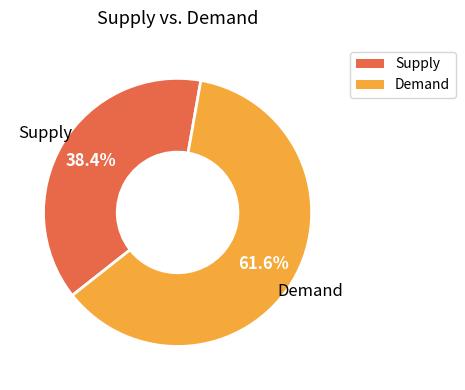

Which has a higher value, Demand or Supply?

Demand